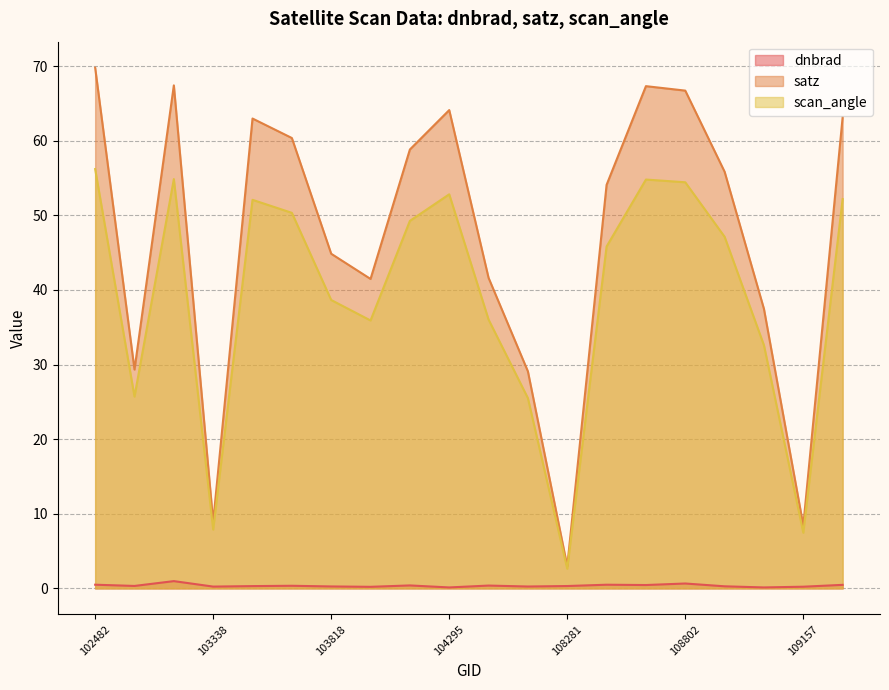

What is the difference between the highest and lowest values at 102482?

69.3